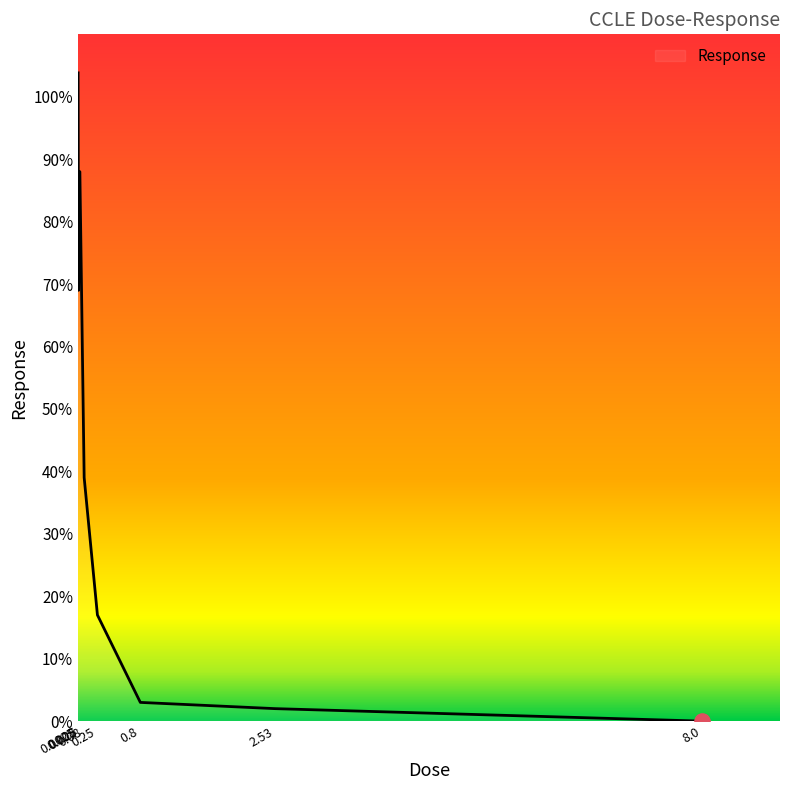

Between 0.0025 and 8.0, which is larger?

0.0025